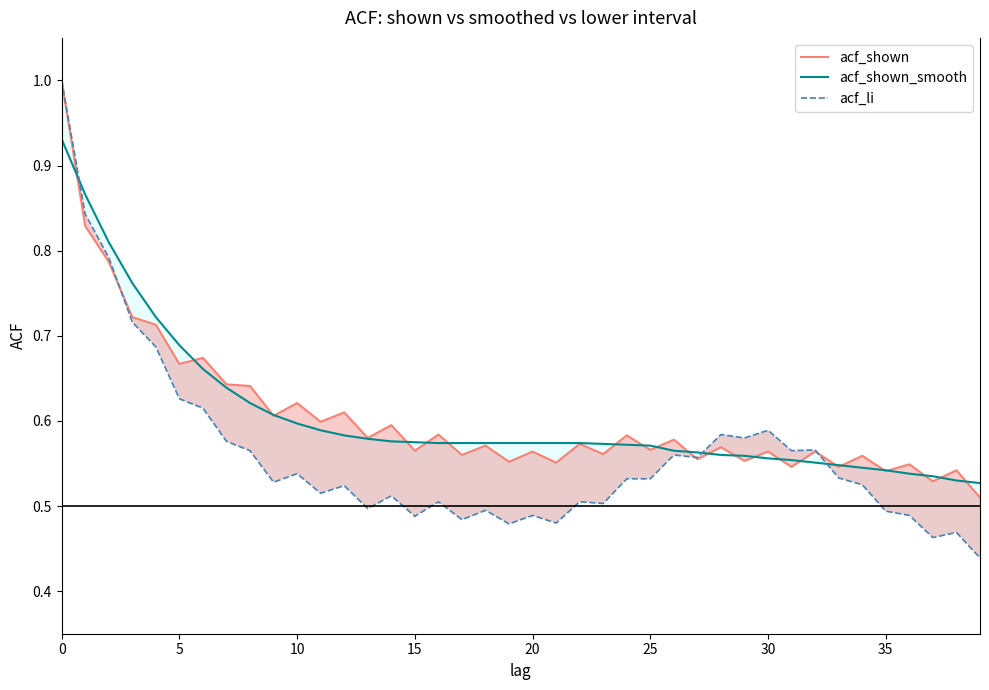

Count the acf_shown_smooth values in the range 0 to 1.

40